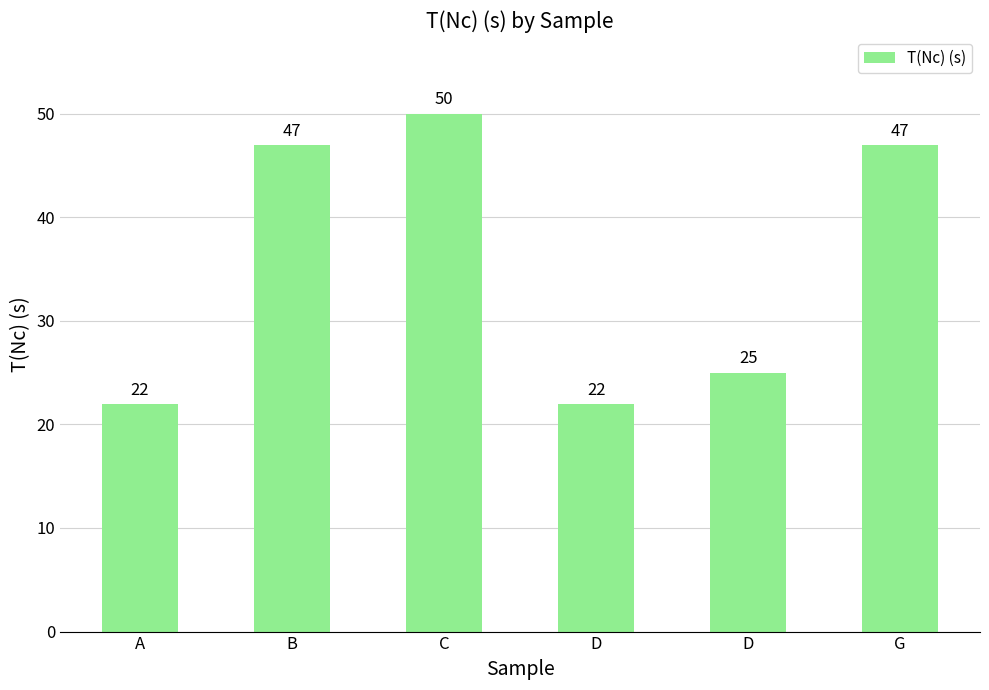

What is the label of the 2nd bar from the left?

B